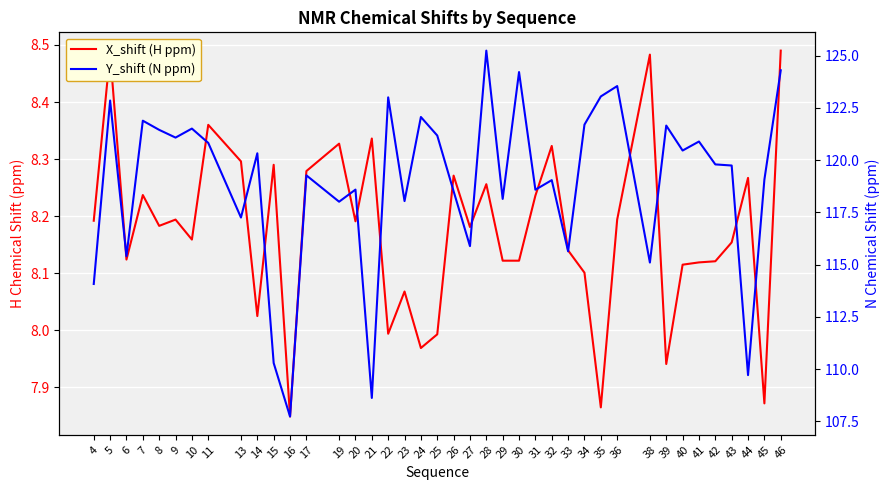

What is the difference between the highest and lowest values at 32?

110.7